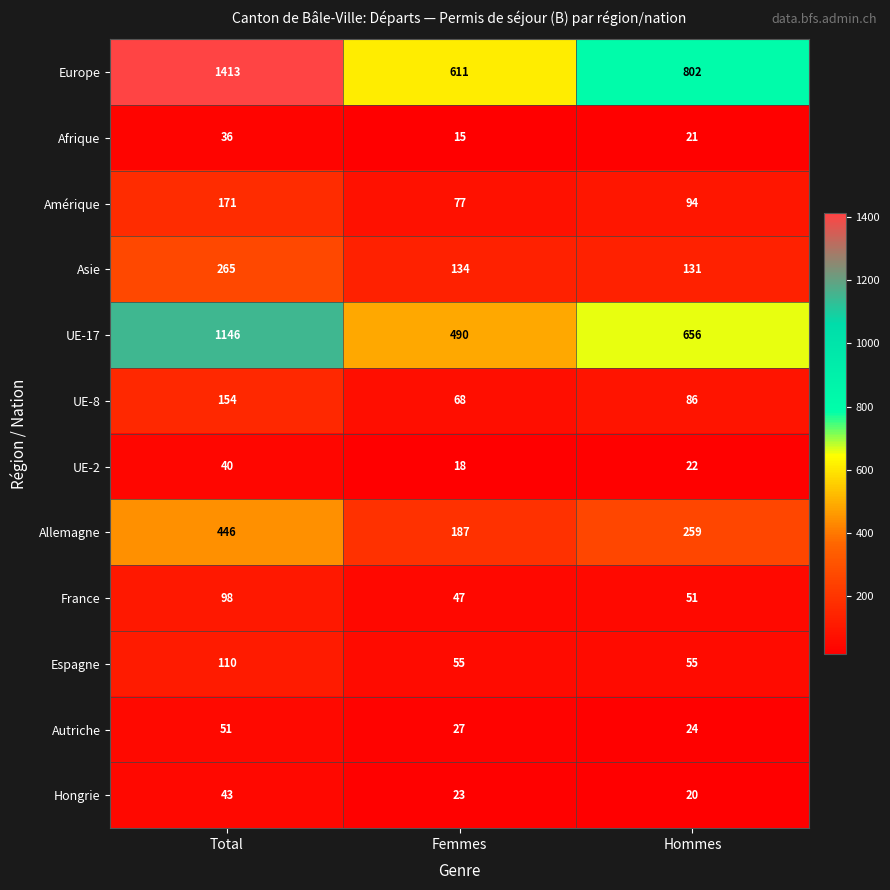

How many data points does each series have?

3